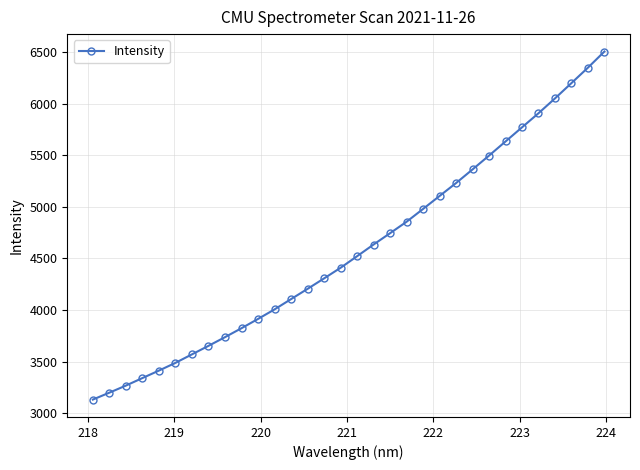

Count the number of values greater than 4521.

16